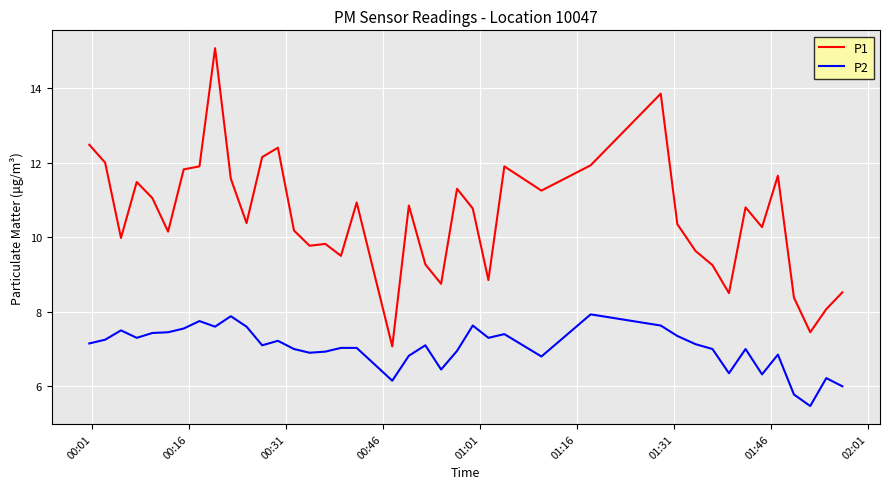

What is the difference between the maximum and minimum values in the P1 series?

8.0